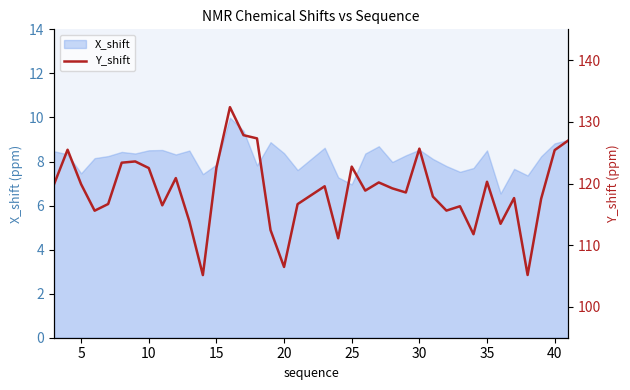

Count the number of values greater than 119.

19